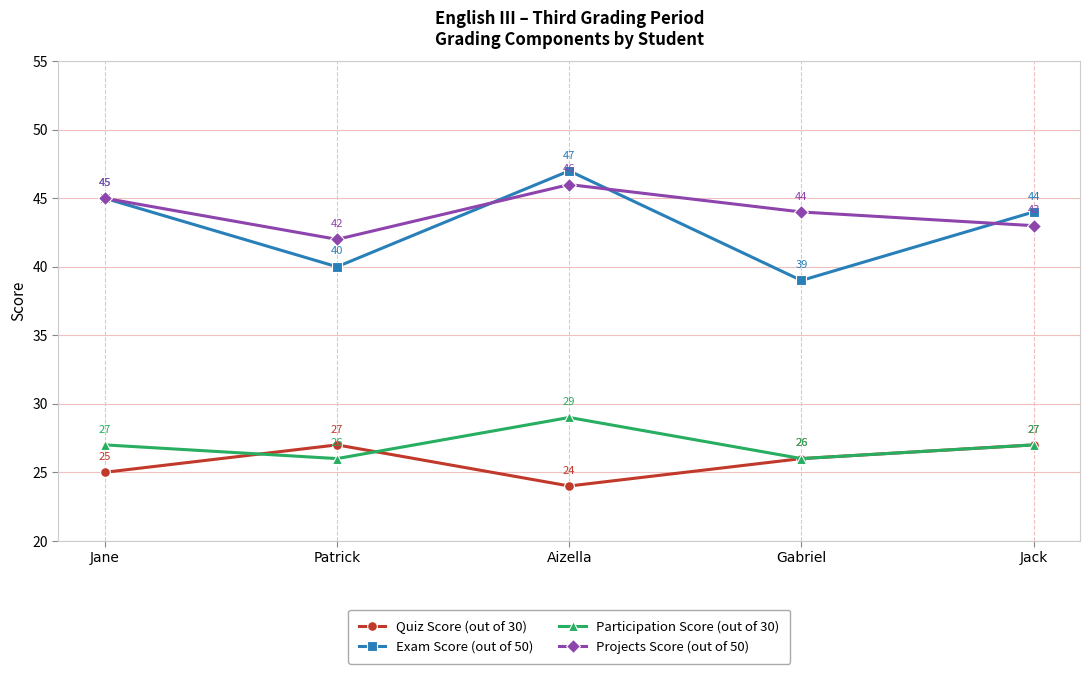

True or false: Participation Score (out of 30) and Quiz Score (out of 30) cross at least once.

True